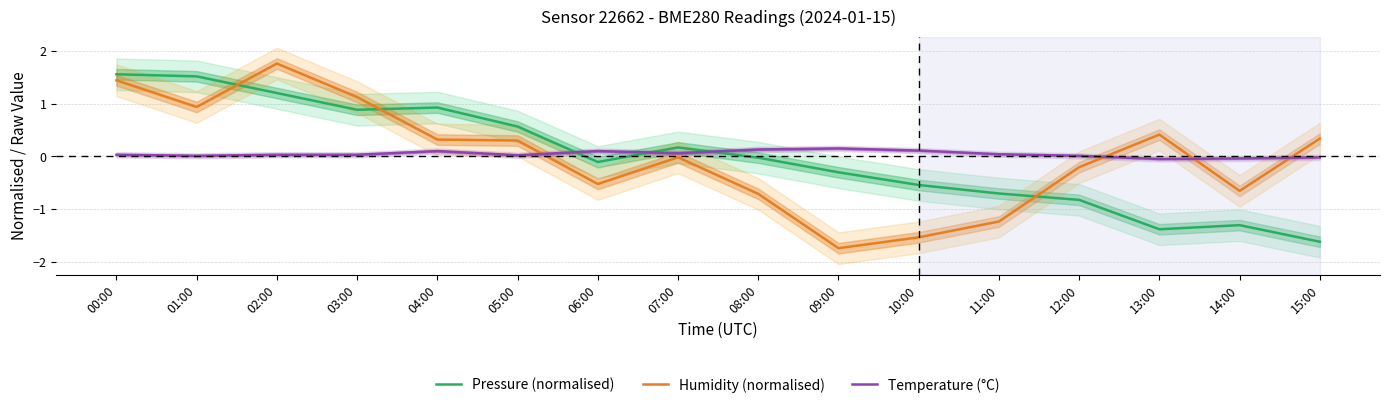

Is it true that Temperature (°C) equals 0.2 at 08:00?

False